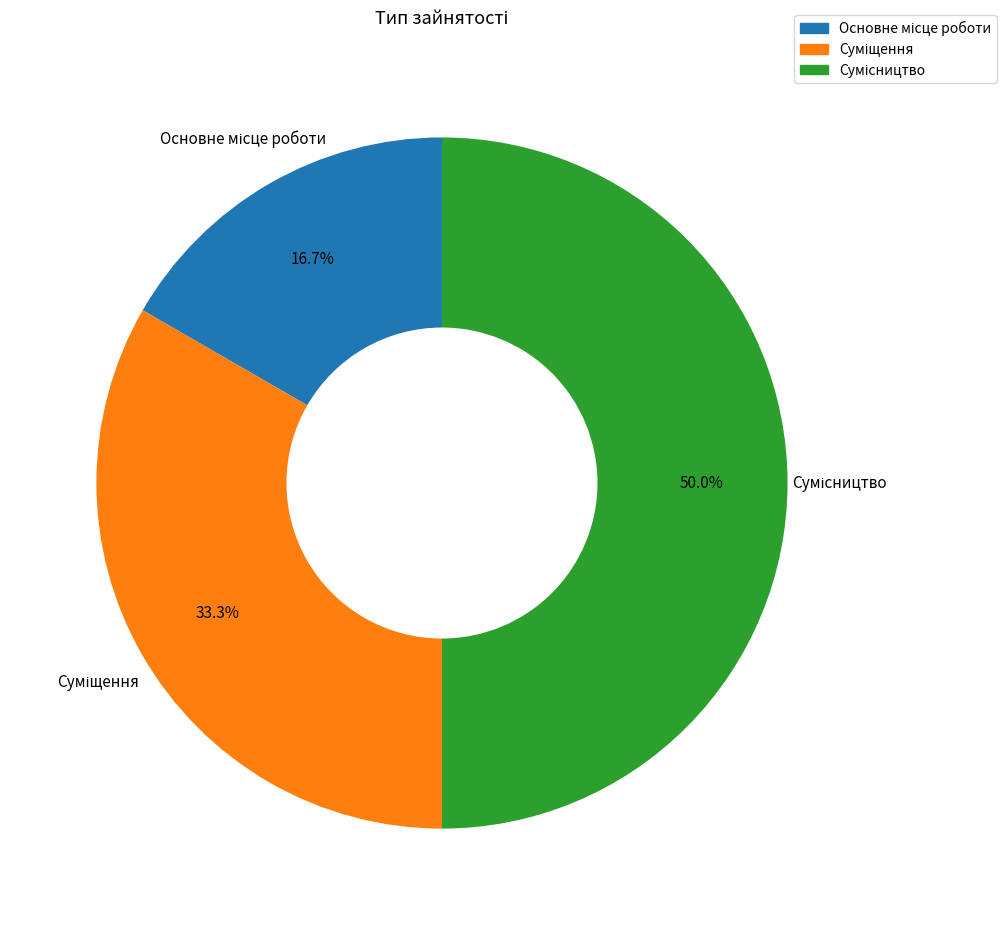

Count the number of slices in the pie.

3